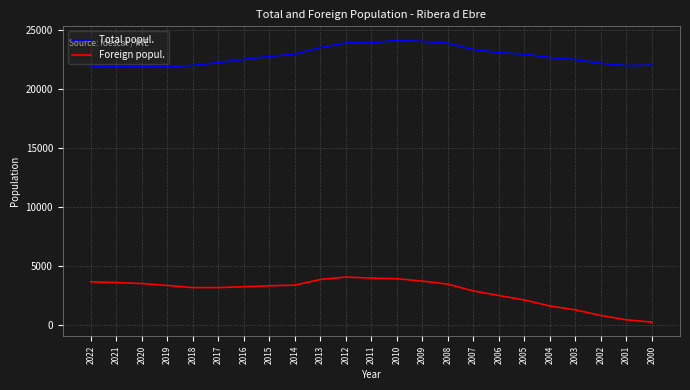

What is the total value across all series at 2019?

25219